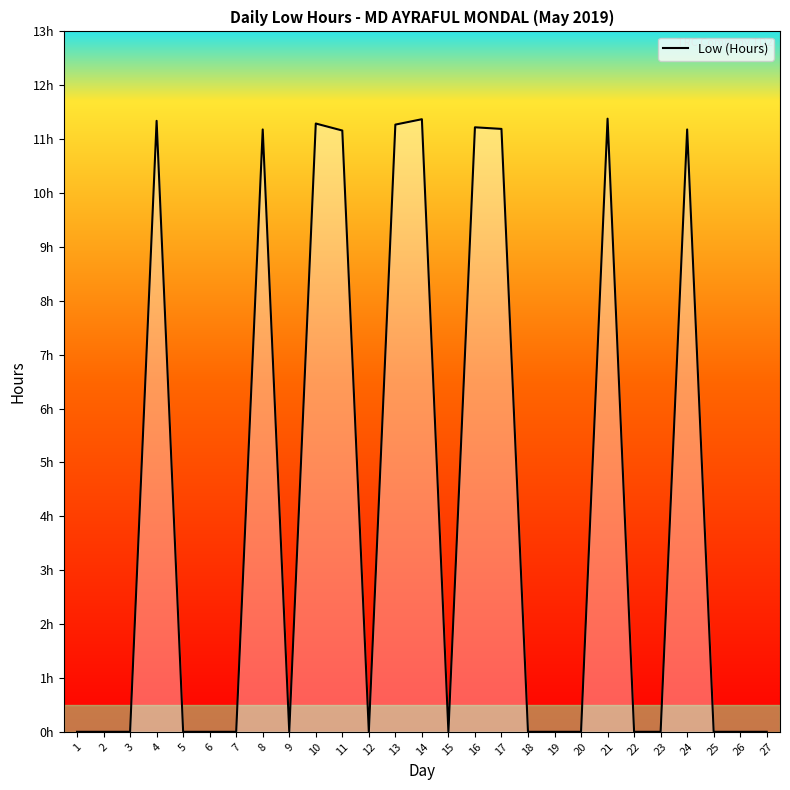

Where is the first local minimum?

9